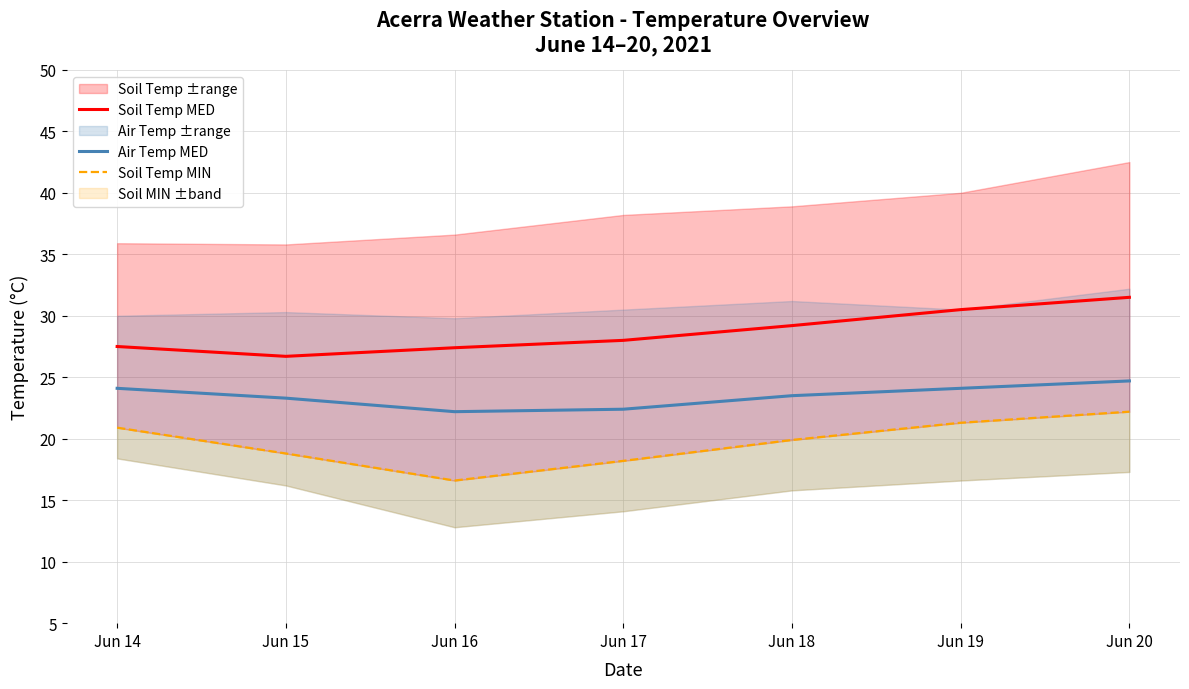

Reading left to right, extract all data points from this chart.

Soil Temp MED: 27.5	26.7	27.4	28.0	29.2	30.5	31.5
Air Temp MED: 24.1	23.3	22.2	22.4	23.5	24.1	24.7
Soil Temp MIN: 20.9	18.8	16.6	18.2	19.9	21.3	22.2